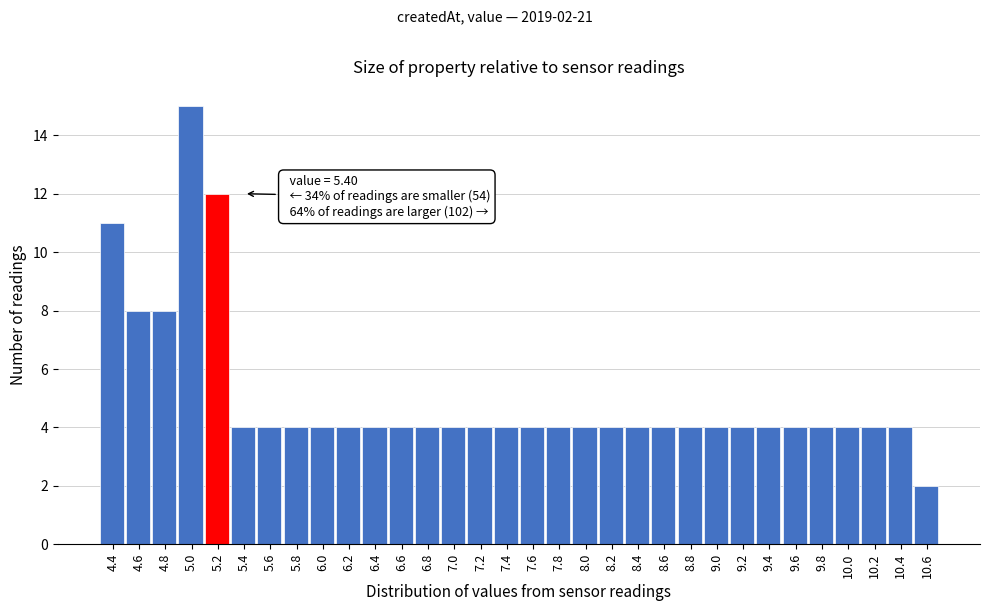

What is the value of the 14th bar from the left?

4